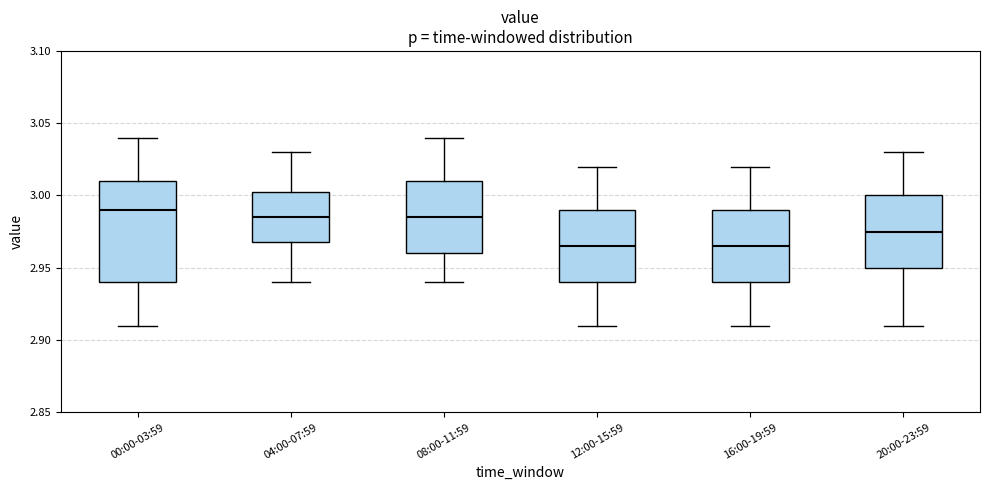

Which box is the tallest, from its lower edge to its upper edge?

00:00-03:59